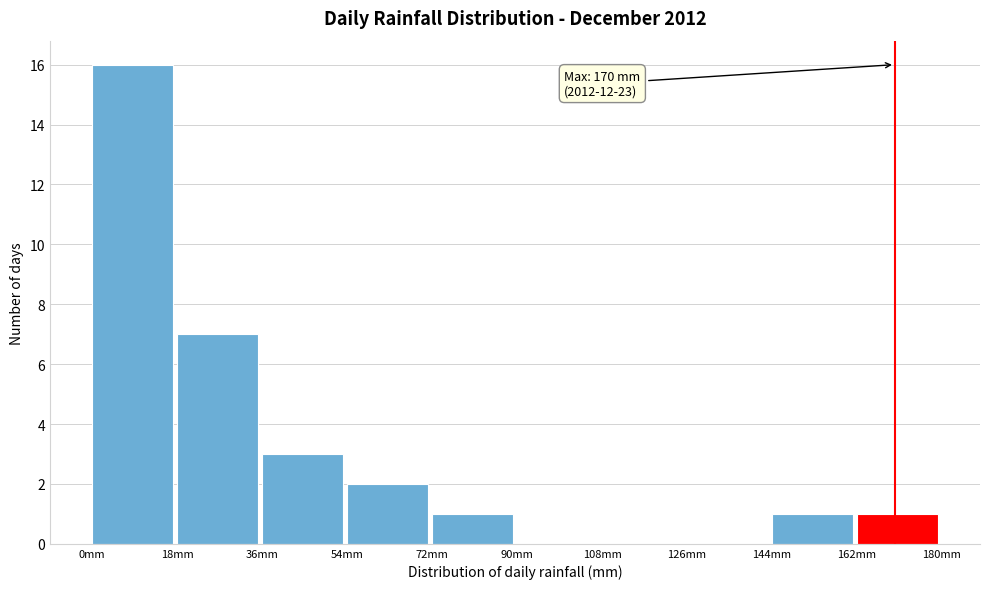

Over which range of the x-axis is the bar tallest?

0 to 18